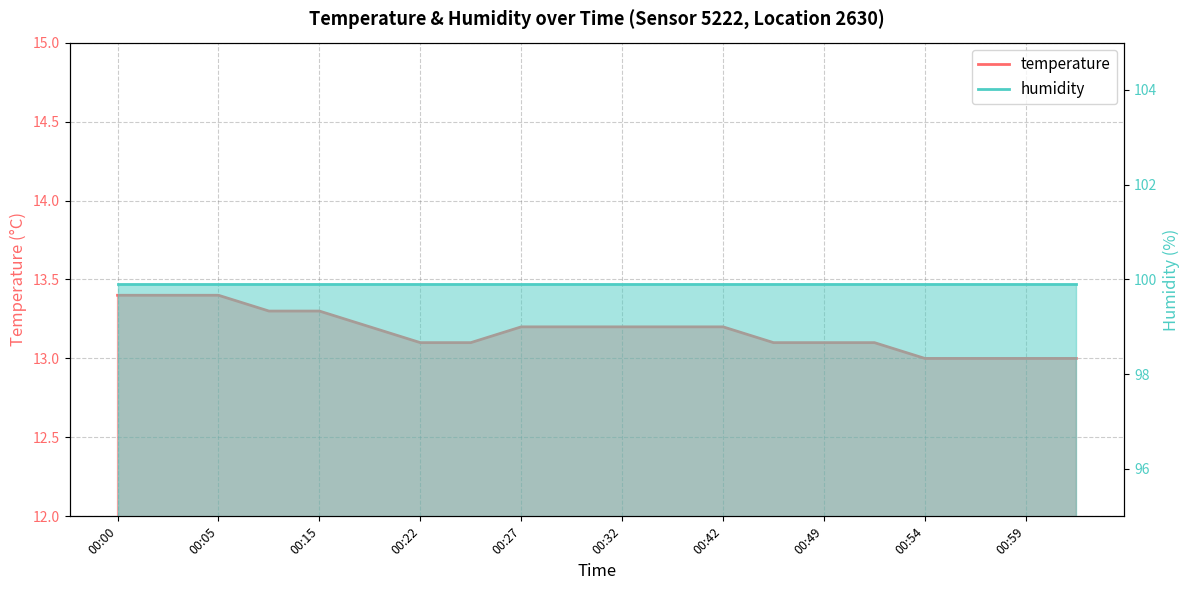

Which series has the largest total across all categories?

humidity_line